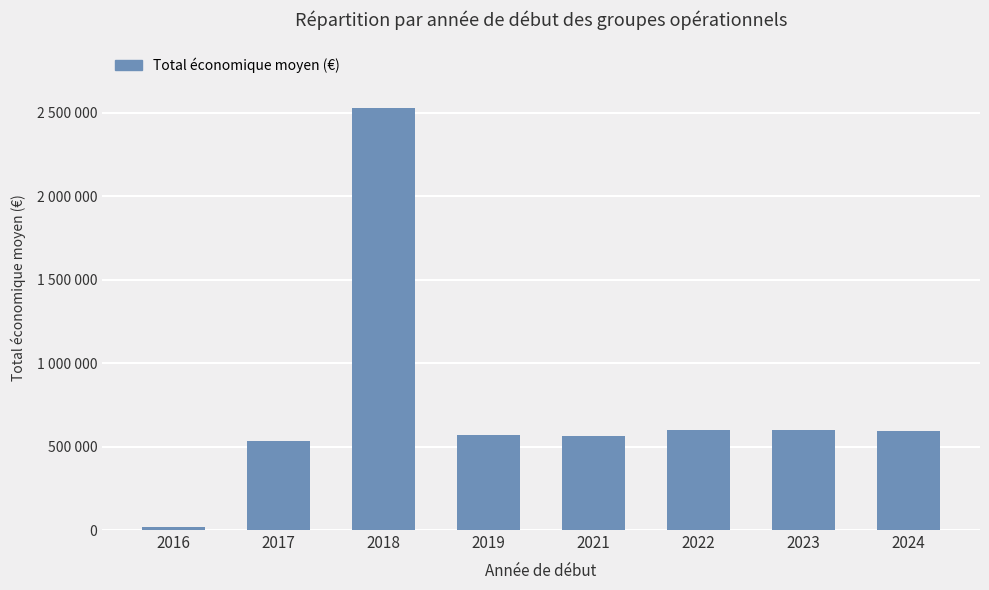

Which has a higher value, 2019 or 2016?

2019